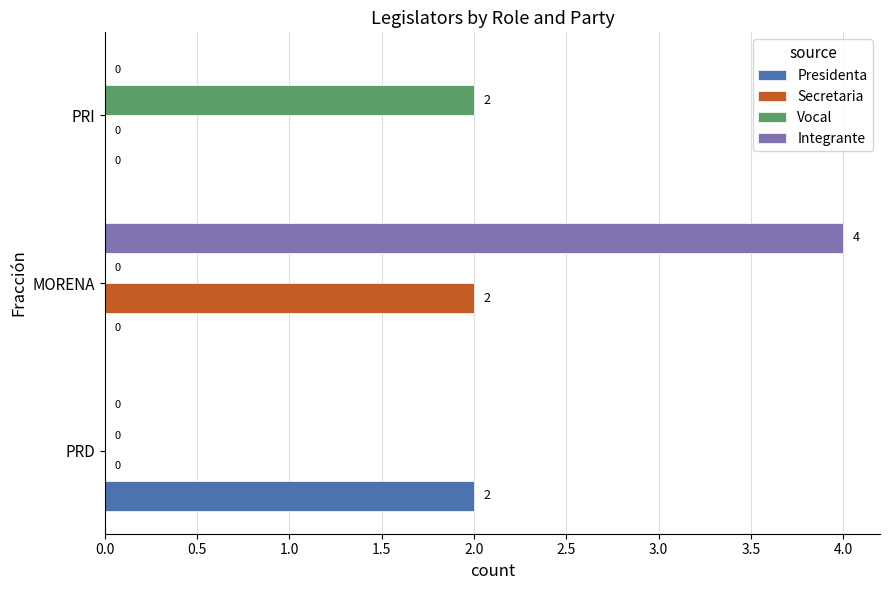

How many Secretaria values are between 0 and 2?

3